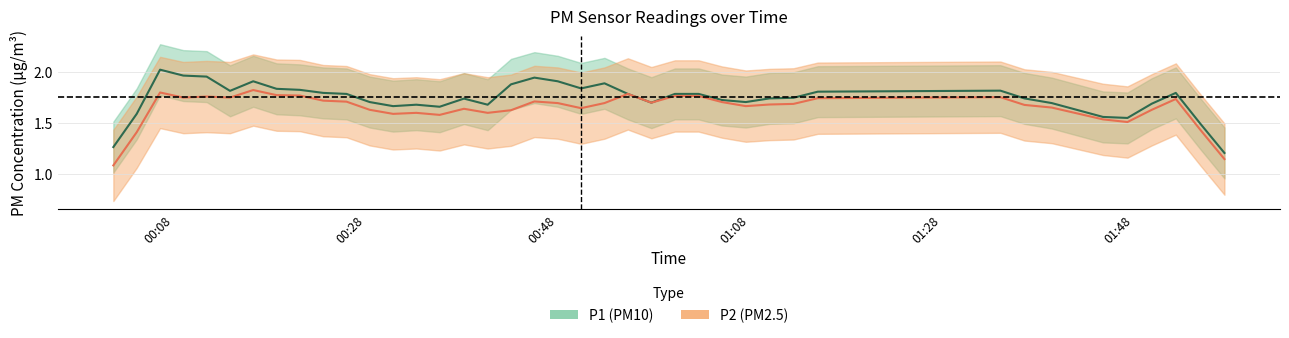

At 21, list the series in order from largest to smallest.

P1, P2